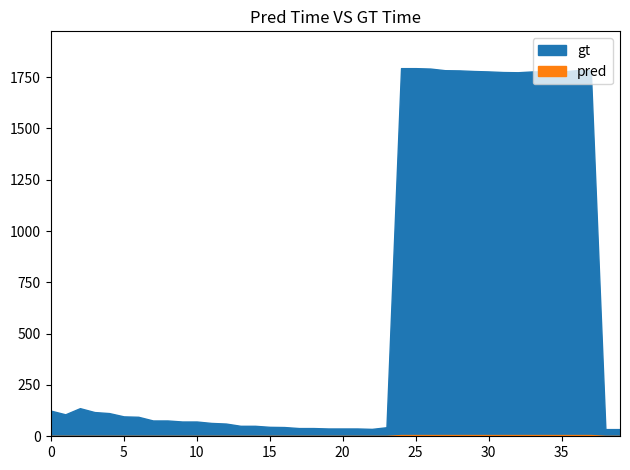

Reading left to right, transcribe all the data shown in this chart.

gt: 2004-Q1=125	2004-Q2=107	2004-Q3=137	2004-Q4=118	2005-Q1=113	2005-Q2=97	2005-Q3=95	2005-Q4=77	2006-Q1=77	2006-Q2=72	2006-Q3=72	2006-Q4=65	2007-Q1=62	2007-Q2=51	2007-Q3=51	2007-Q4=46	2008-Q1=45	2008-Q2=40	2008-Q3=40	2008-Q4=38	2009-Q1=38	2009-Q2=38	2009-Q3=36	2009-Q4=44	2010-Q1=1794	2010-Q2=1794	2010-Q3=1792	2010-Q4=1784	2011-Q1=1783	2011-Q2=1780	2011-Q3=1778	2011-Q4=1775	2012-Q1=1774	2012-Q2=1778	2012-Q3=1779	2012-Q4=1777	2013-Q1=1784	2013-Q2=1784	2013-Q3=35	2013-Q4=35
pred: 2004-Q1=2	2004-Q2=2	2004-Q3=2	2004-Q4=2	2005-Q1=2	2005-Q2=2	2005-Q3=2	2005-Q4=2	2006-Q1=2	2006-Q2=2	2006-Q3=2	2006-Q4=2	2007-Q1=2	2007-Q2=2	2007-Q3=2	2007-Q4=2	2008-Q1=2	2008-Q2=2	2008-Q3=2	2008-Q4=2	2009-Q1=2	2009-Q2=2	2009-Q3=2	2009-Q4=2	2010-Q1=6	2010-Q2=6	2010-Q3=6	2010-Q4=6	2011-Q1=6	2011-Q2=6	2011-Q3=6	2011-Q4=6	2012-Q1=6	2012-Q2=6	2012-Q3=6	2012-Q4=6	2013-Q1=6	2013-Q2=6	2013-Q3=2	2013-Q4=2